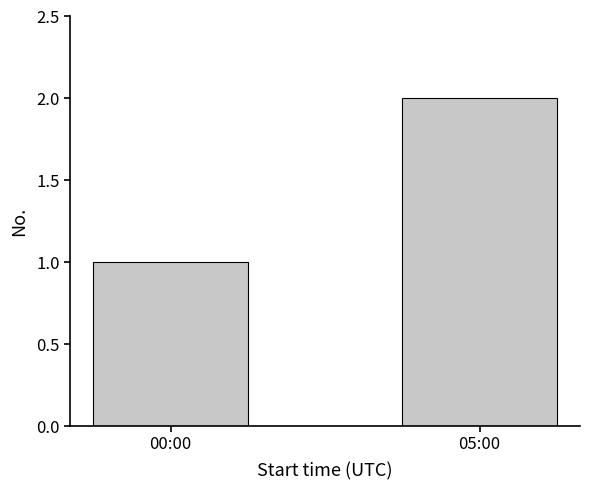

How many bars are there in total?

2